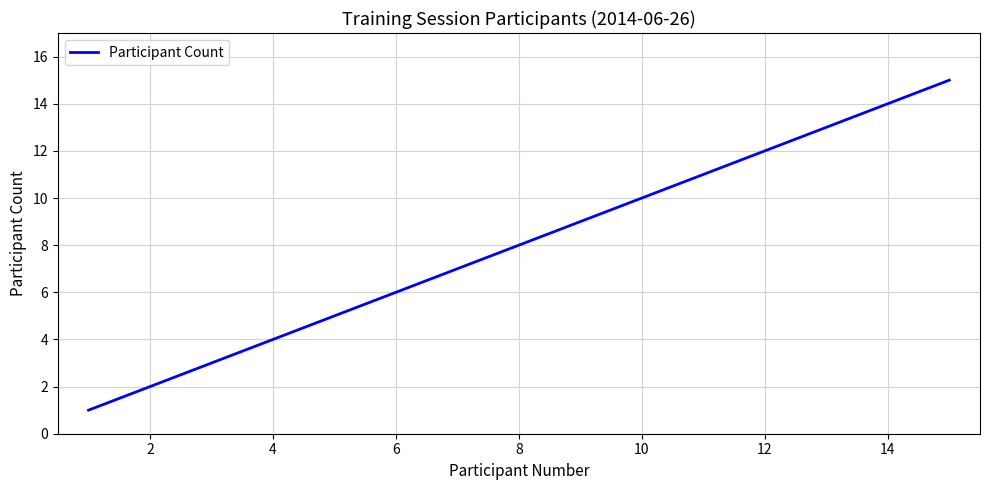

How many lines are shown in the chart?

1